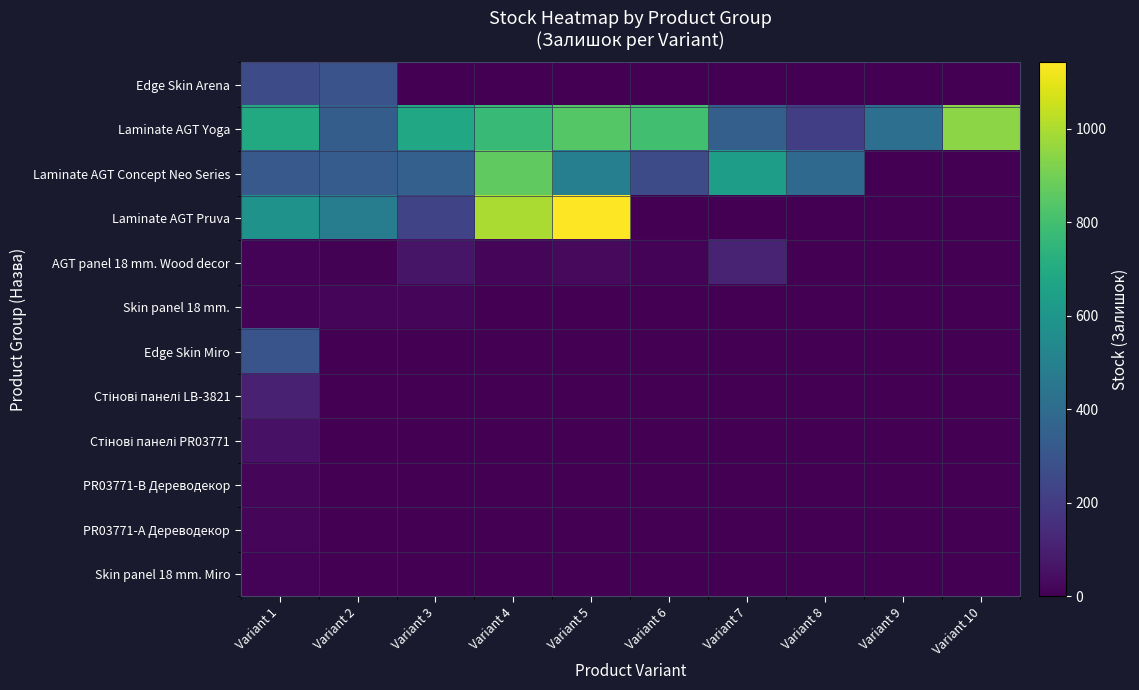

How many data points does each series have?

10